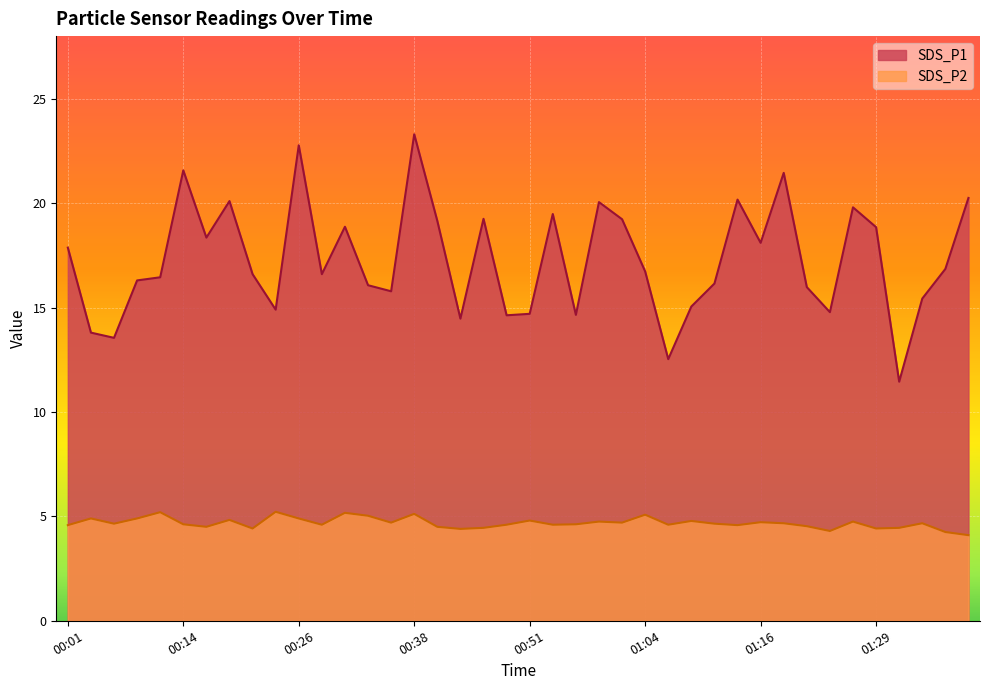

Rank the series by their maximum value, from lowest to highest.

SDS_P2, SDS_P1